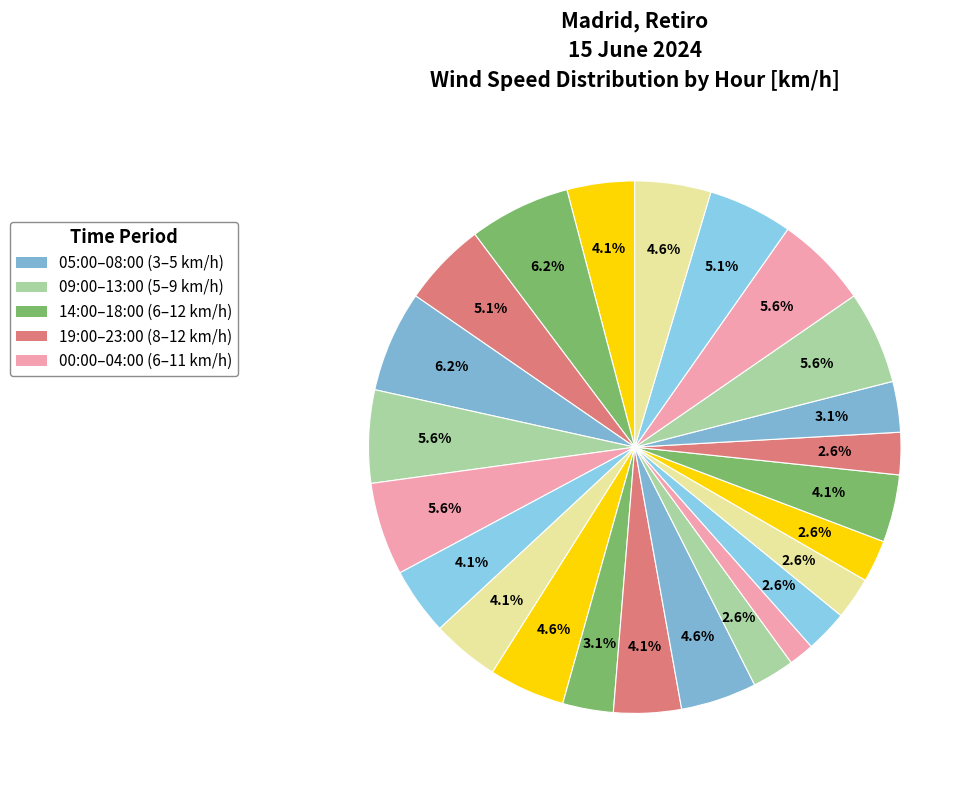

To the nearest percent, what is the difference between the largest and smallest slice percentages?

5%